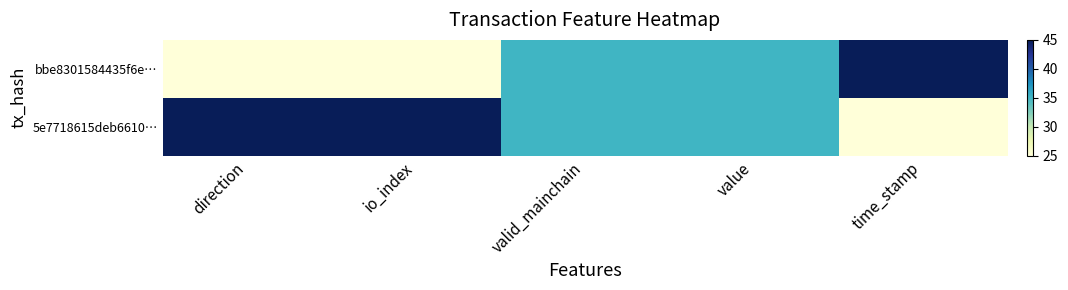

Which label corresponds to the smallest value in the chart?

direction